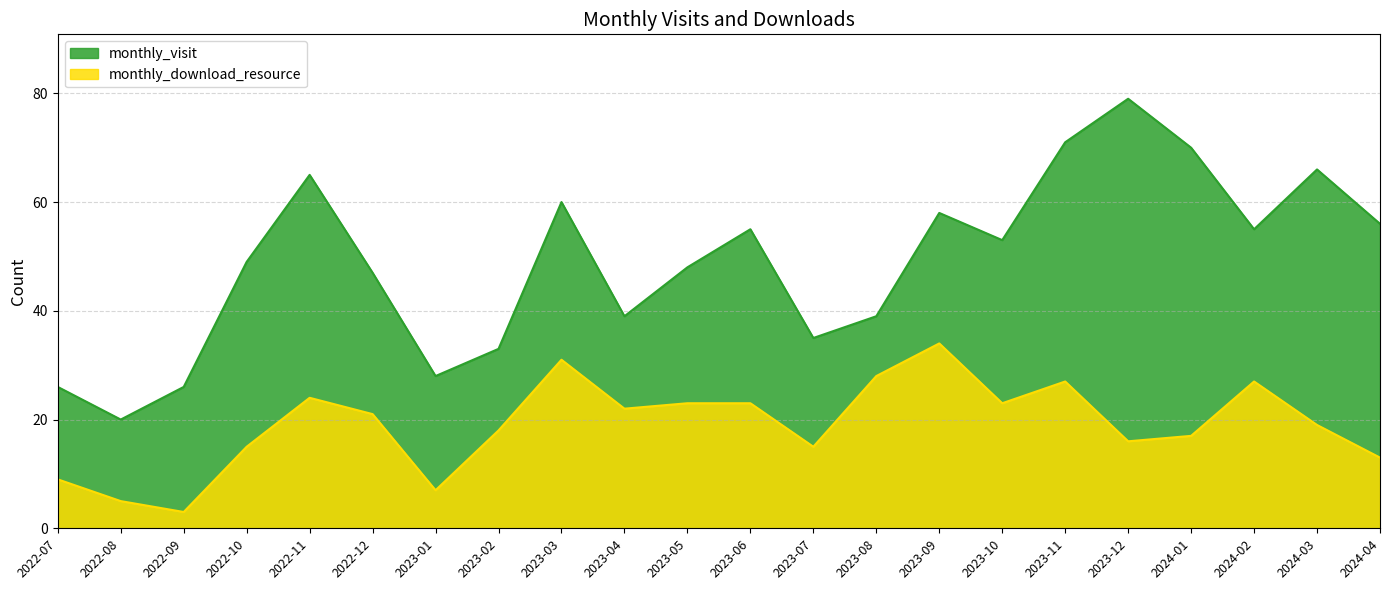

Is it true that monthly_visit equals 17 at 2024-01?

False